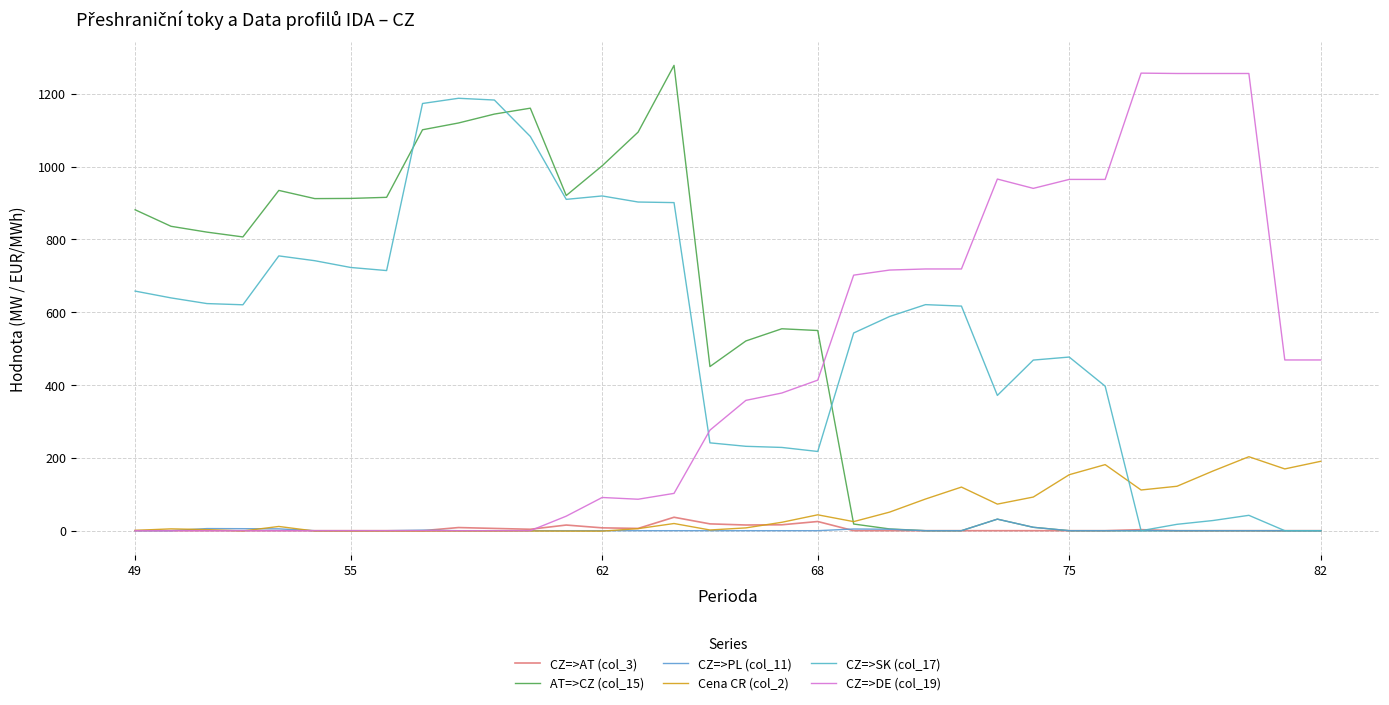

How many values in the CZ=>SK (col_17) series exceed 620?

17